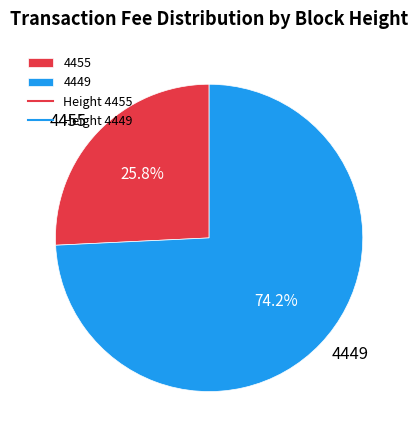

The 4449 slice represents 62% of the pie. True or false?

False